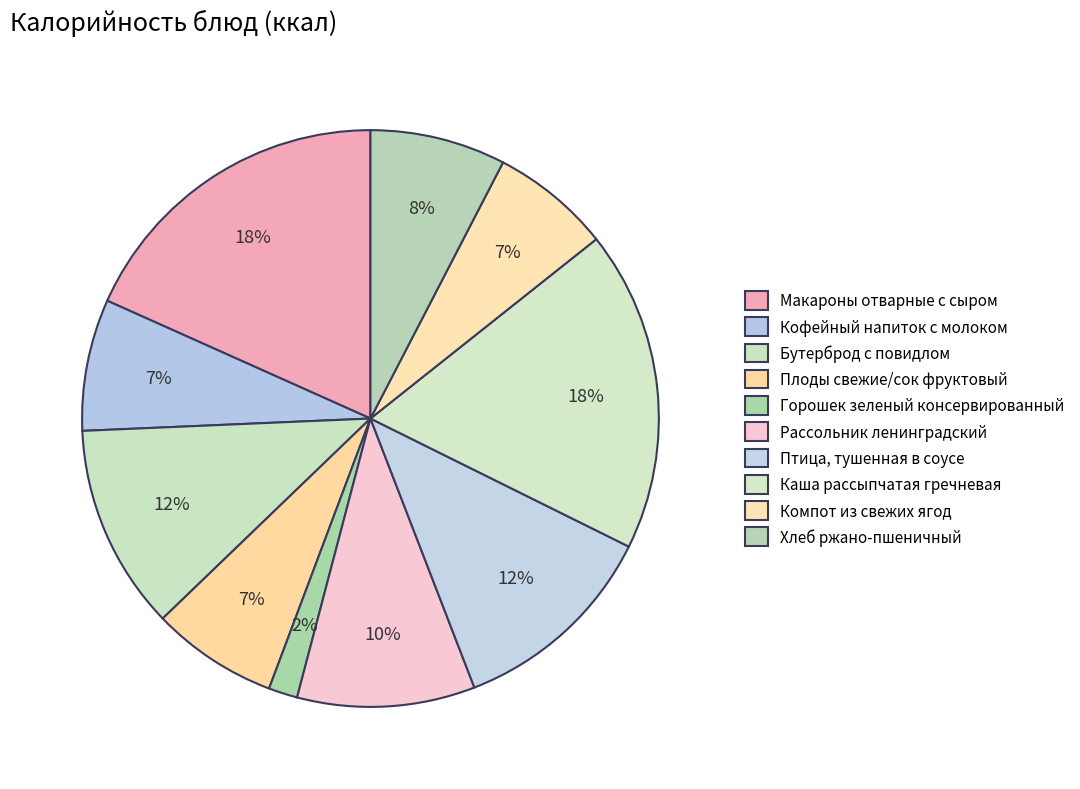

The Компот из свежих ягод slice represents 7% of the pie. True or false?

True